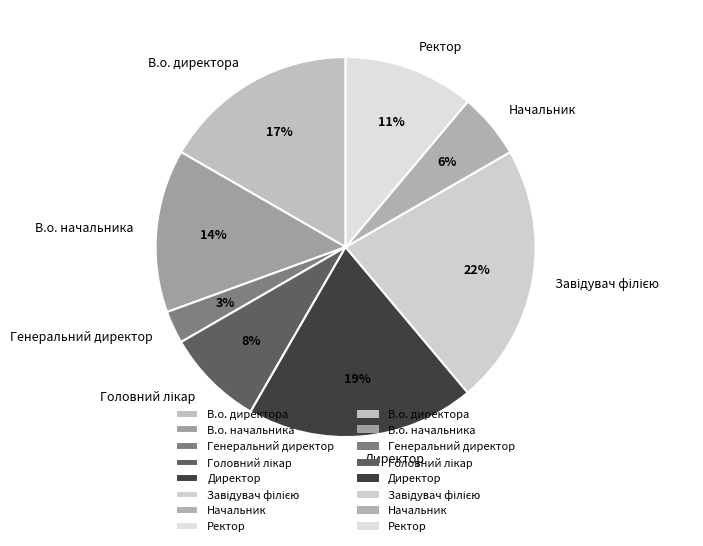

What percentage is the Ректор slice, to the nearest percent?

11%